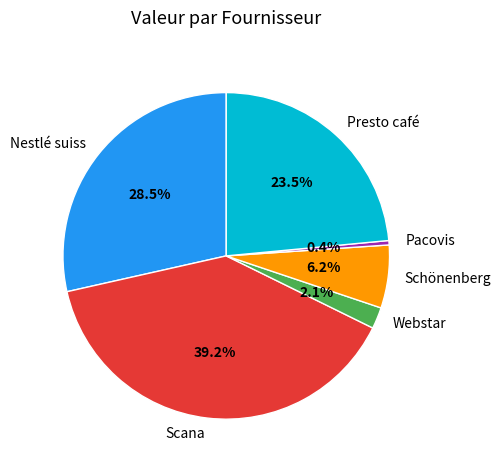

What is the largest slice in the pie chart?

Scana